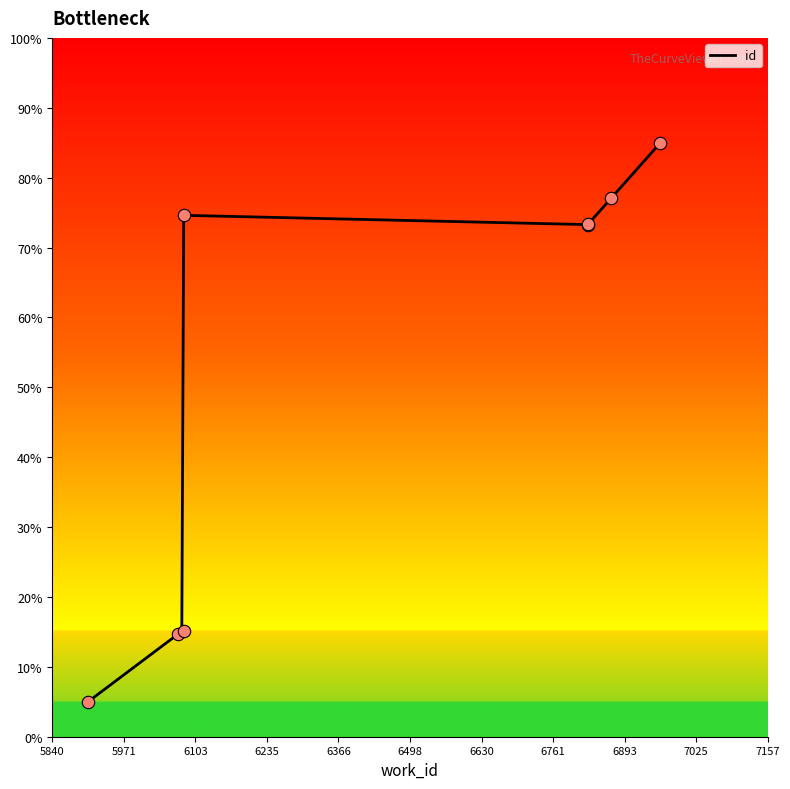

Approximately how many times larger is the value at 6990 compared to 6046?

5.0